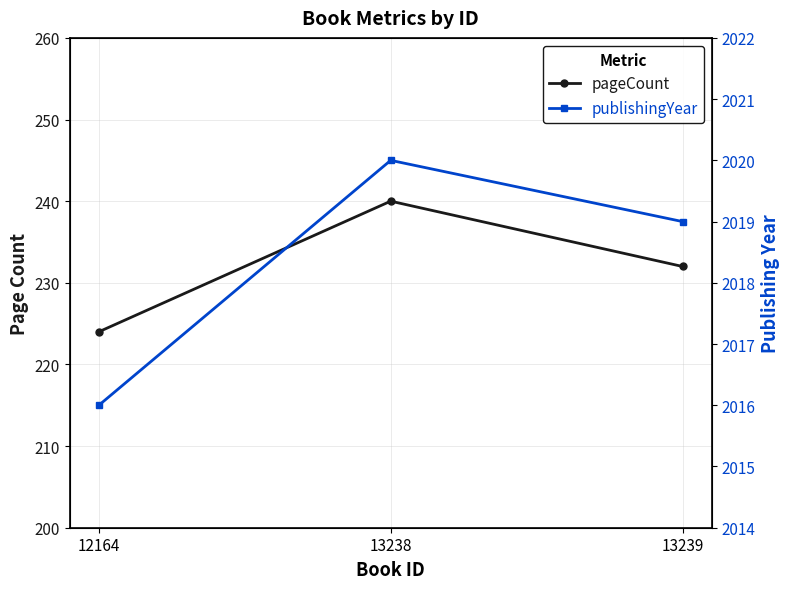

What is the difference between the publishingYear values at 12164 and 13238?

4